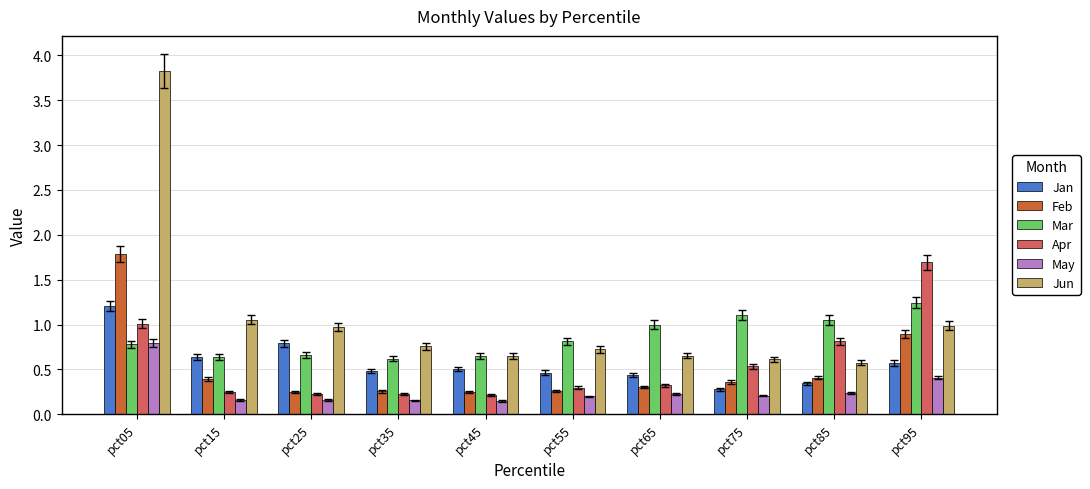

What is the difference between the second highest and second lowest values in the Feb series?

0.6